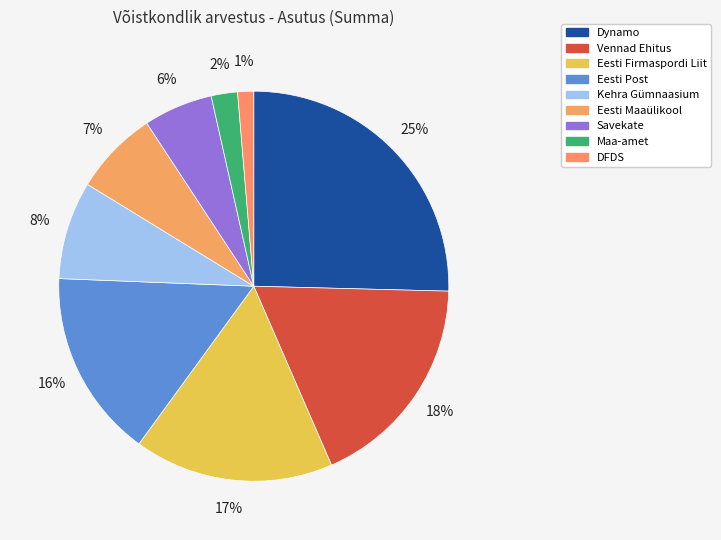

What is the smallest slice in the pie chart?

DFDS